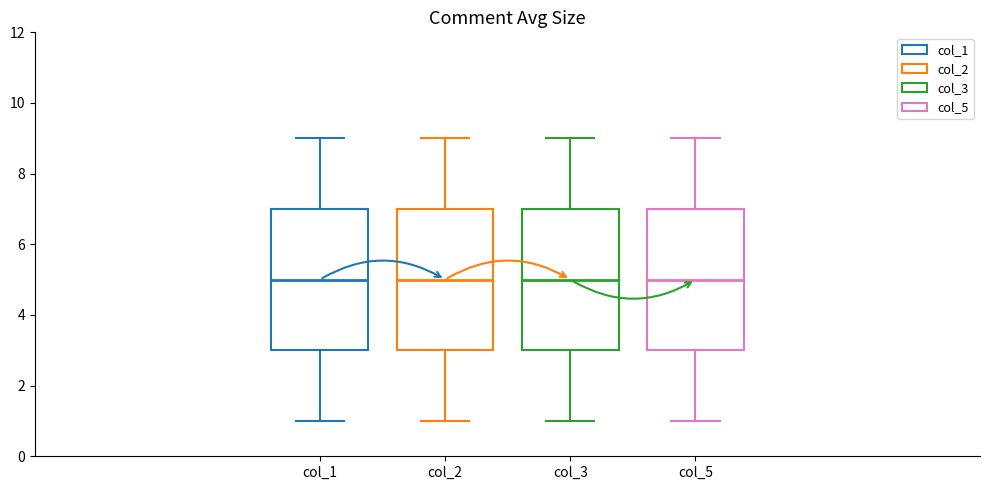

Where does the median line of the box for col_2 sit on the y-axis? The values are not printed on the chart, so give them approximately, as read against the axis.

5